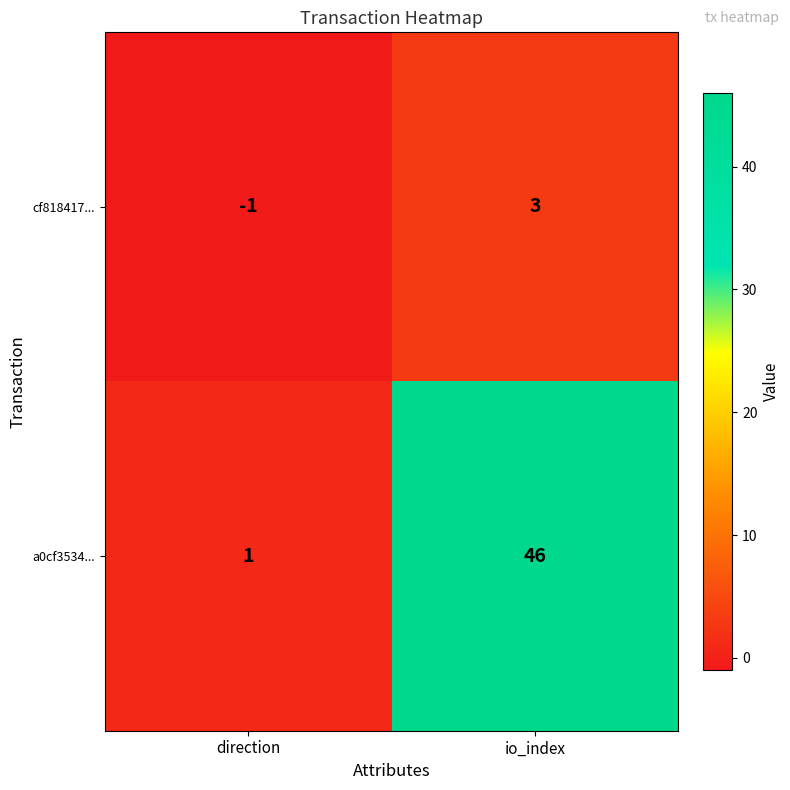

Which series has the widest spread of values?

a0cf3534...